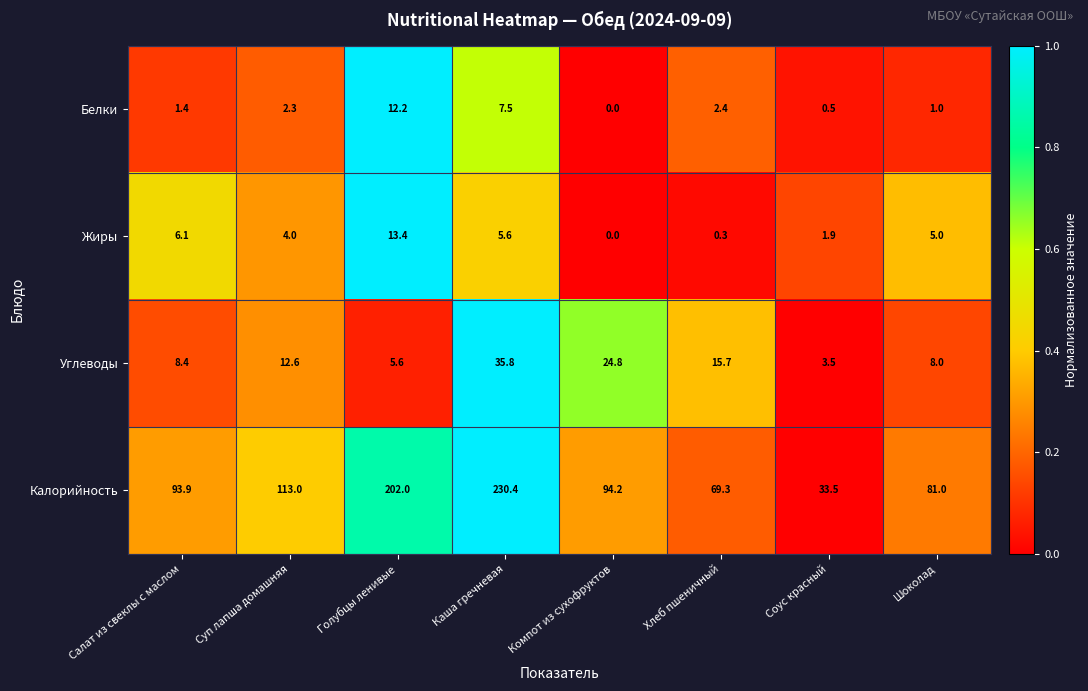

Count the number of data series in this chart.

4